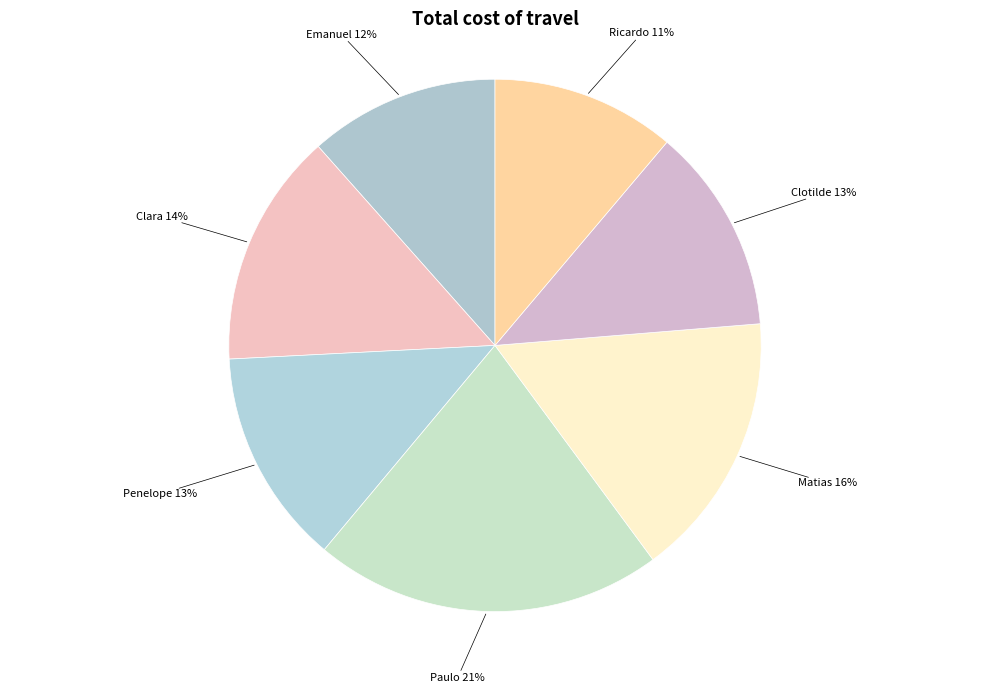

How many slices are in this pie chart?

7